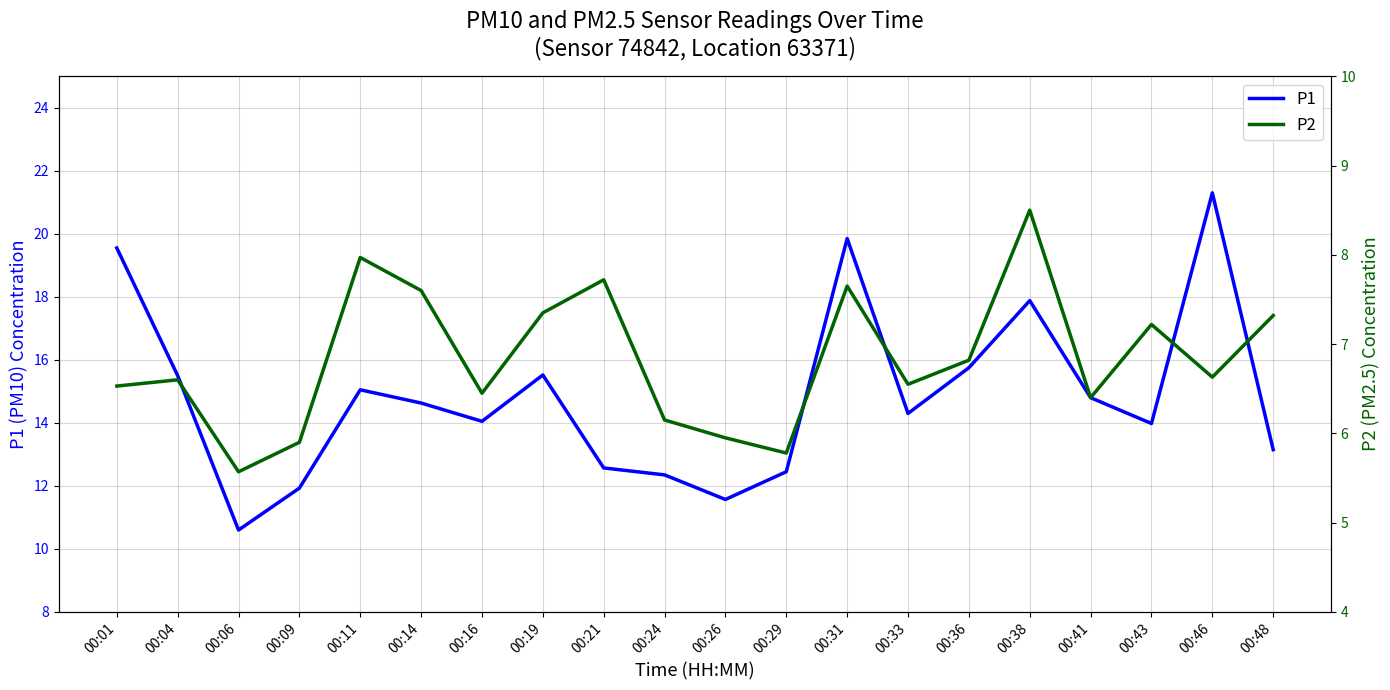

What is the value of the P2 point at the 15th from the left?

6.8